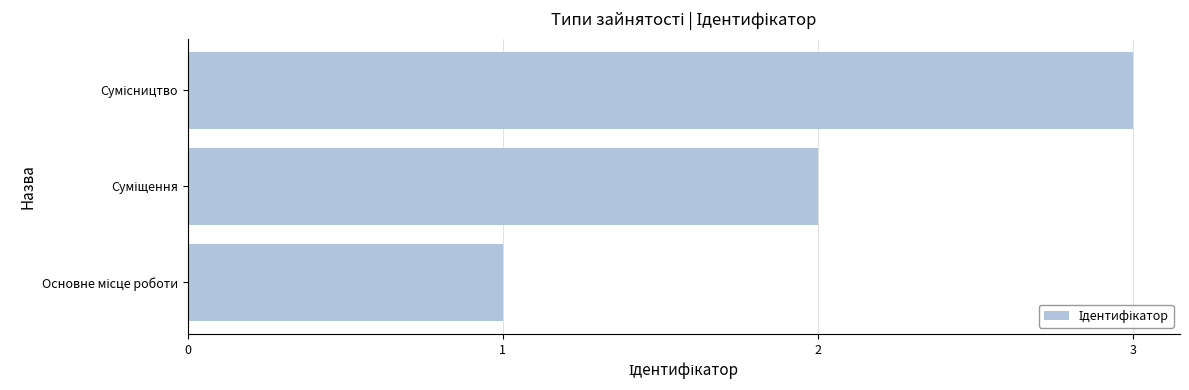

What is the maximum value shown in the chart?

3